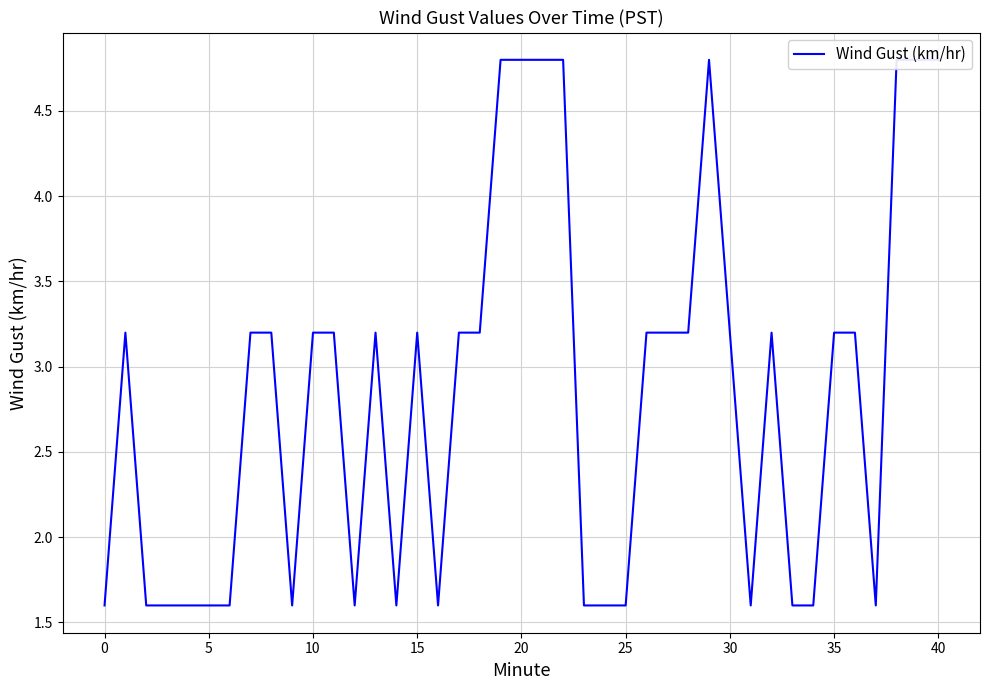

What is the greatest value displayed?

4.8